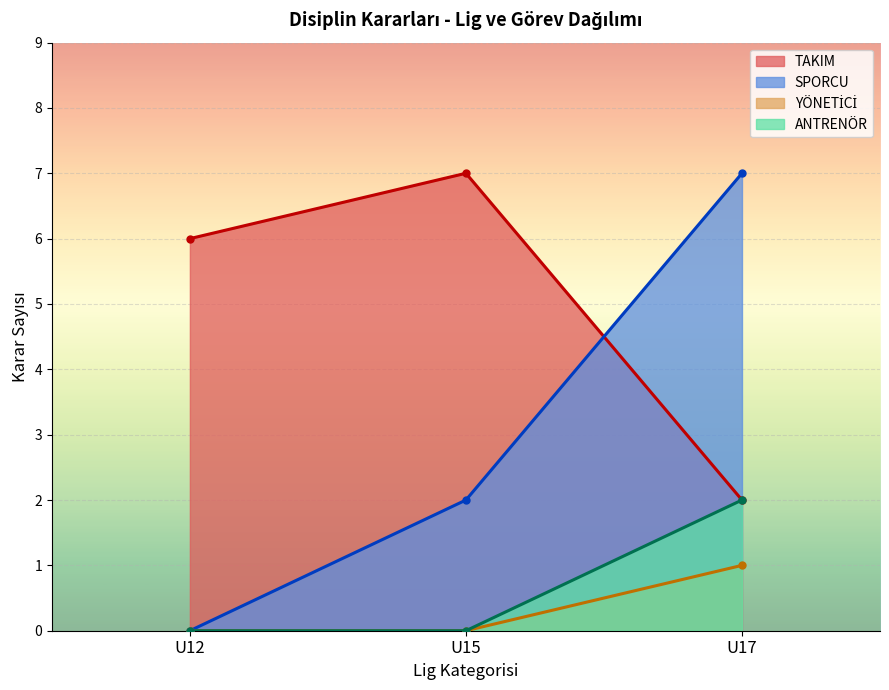

Is it true that SPORCU equals 4 at U12?

False